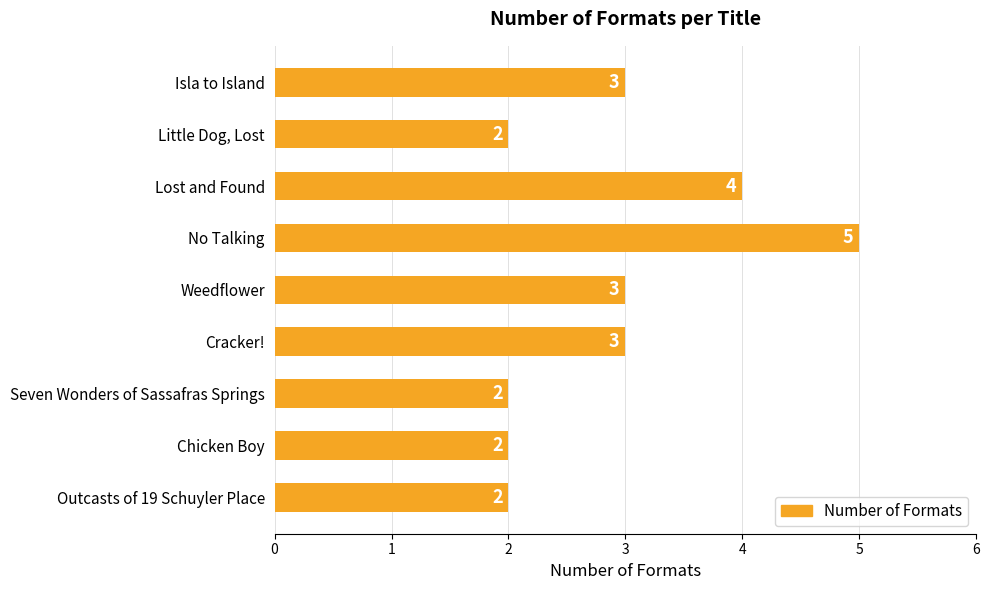

Which label corresponds to the largest value in the chart?

No Talking